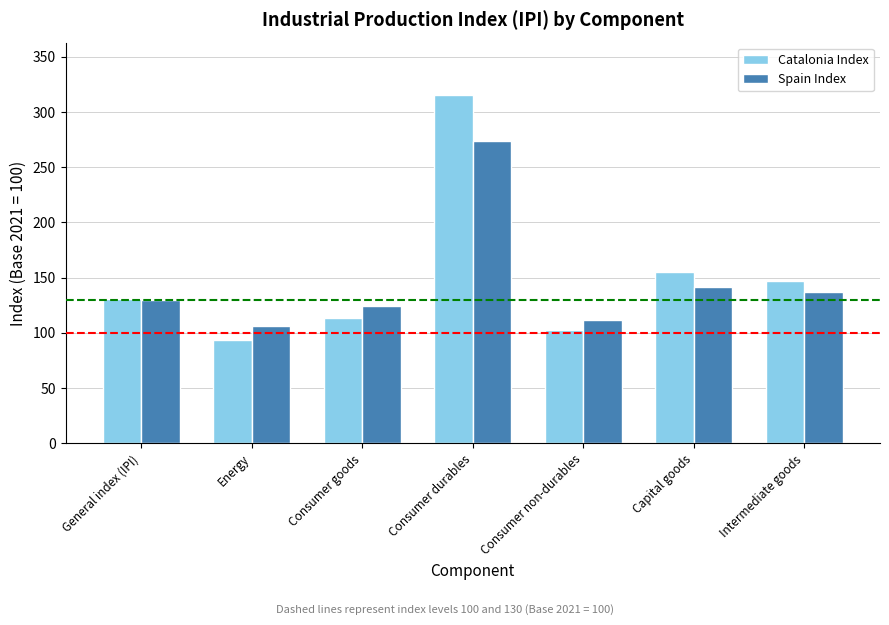

What is the minimum value for Catalonia Index?

93.7